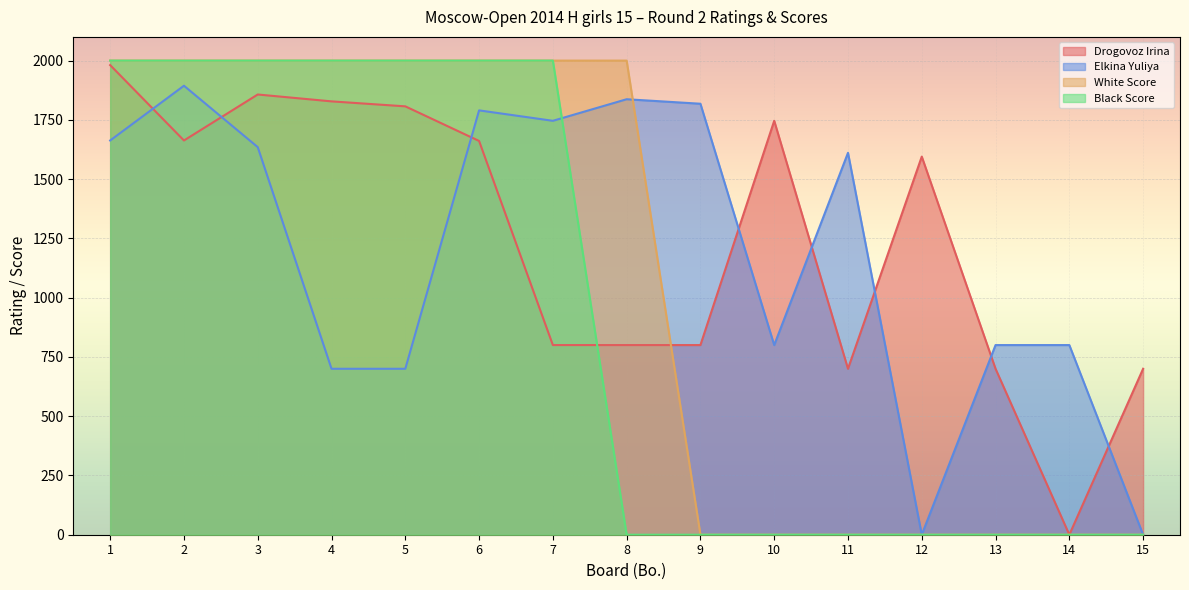

Where does the Elkina Yuliya series first go above 1611?

1